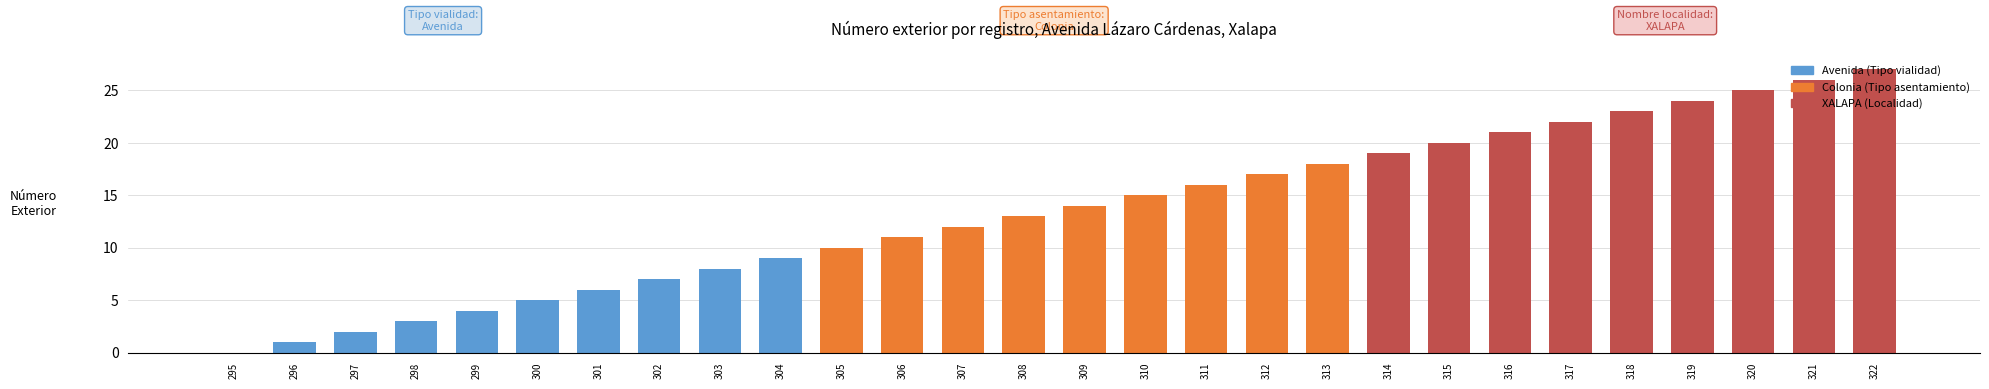

What is the sum of the values at 302 and 305?

17